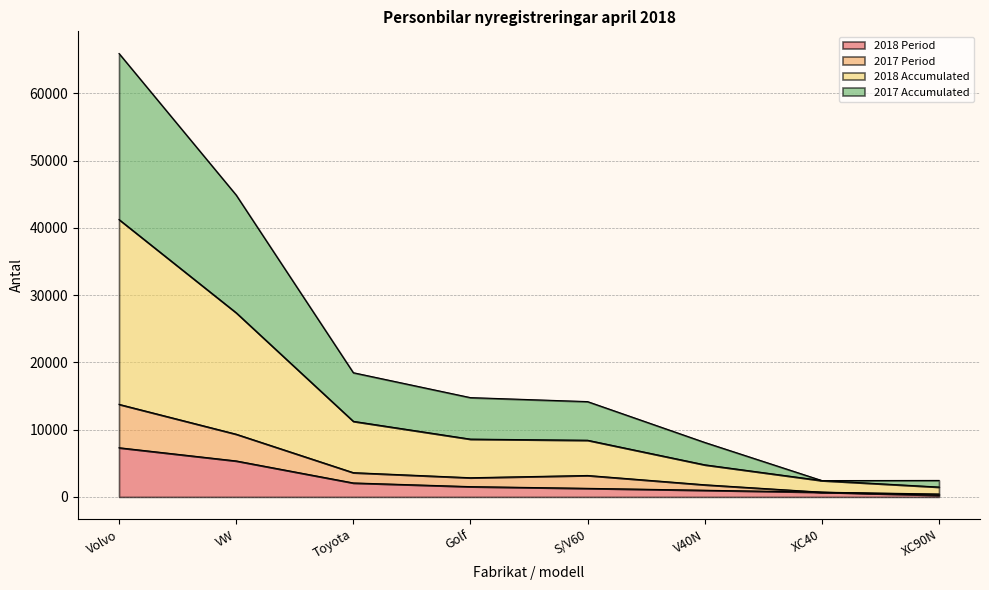

What position from the left is Toyota?

3